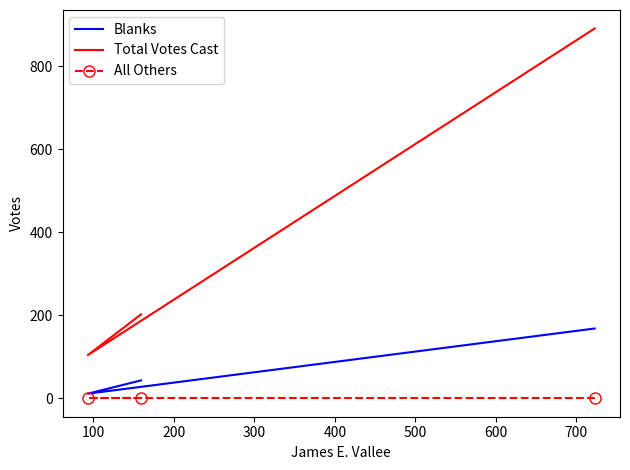

Which series changed the most between 100 and 200?

Total Votes Cast